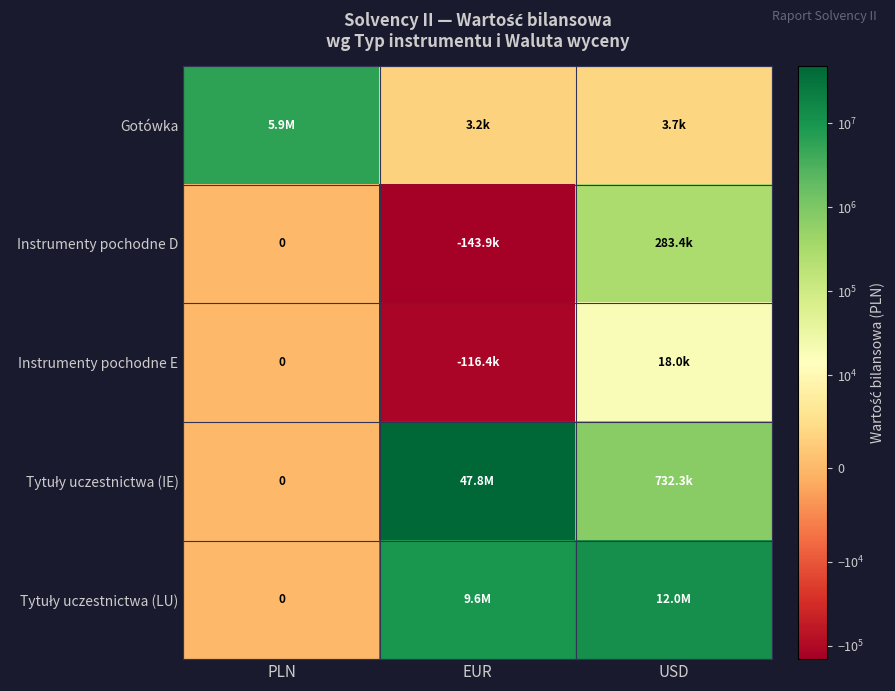

Is it true that Instrumenty pochodne E equals -49477.9 at PLN?

False